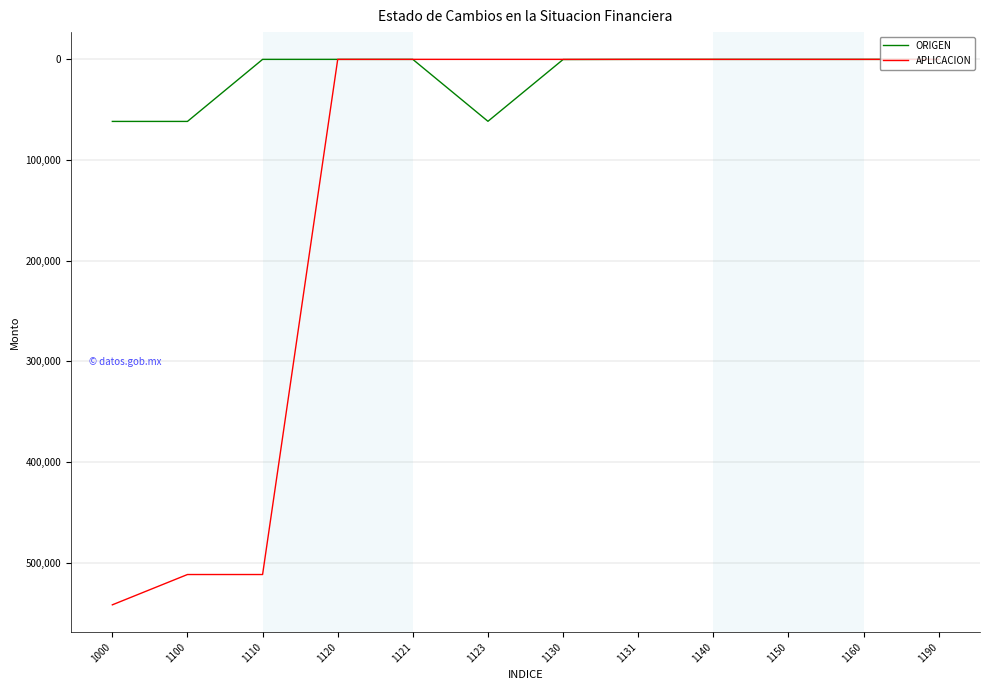

List the series in order of their peak value, lowest first.

ORIGEN, APLICACION